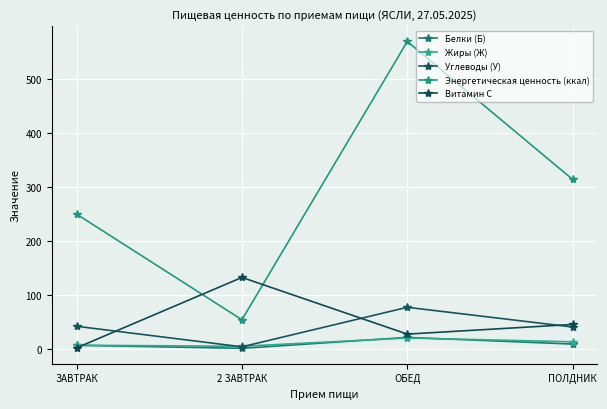

Is this an area chart (filled region under the line)?

No